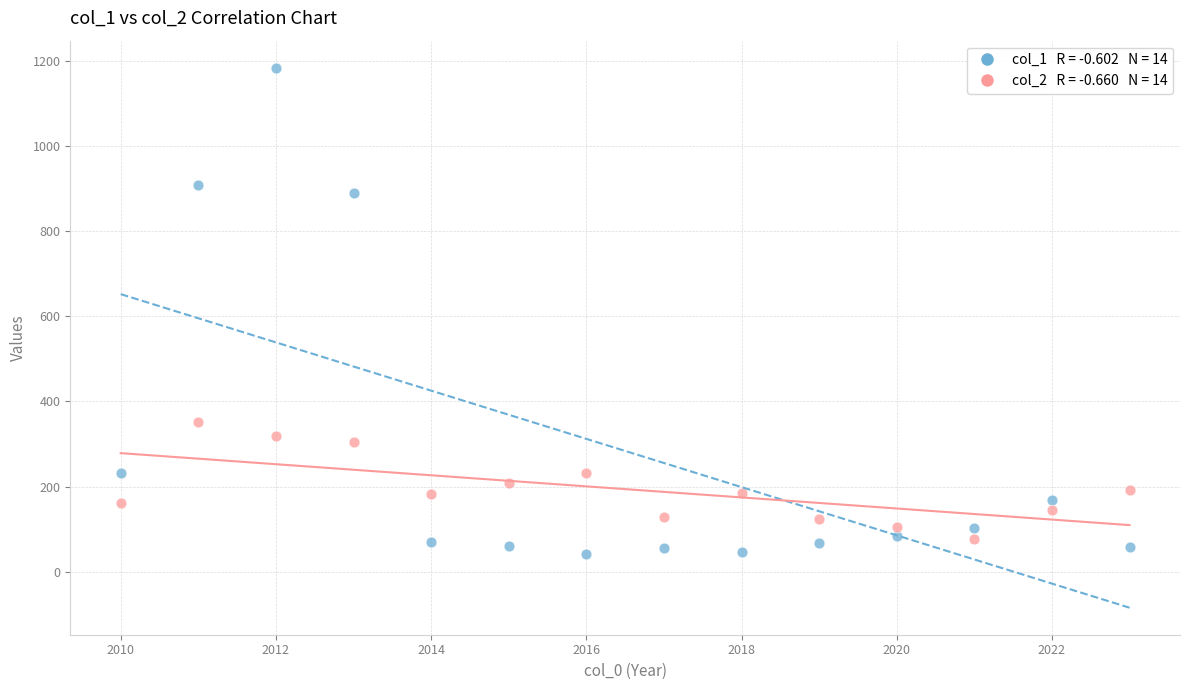

Across all data points, what is the range of X values (max minus min)?

13.0